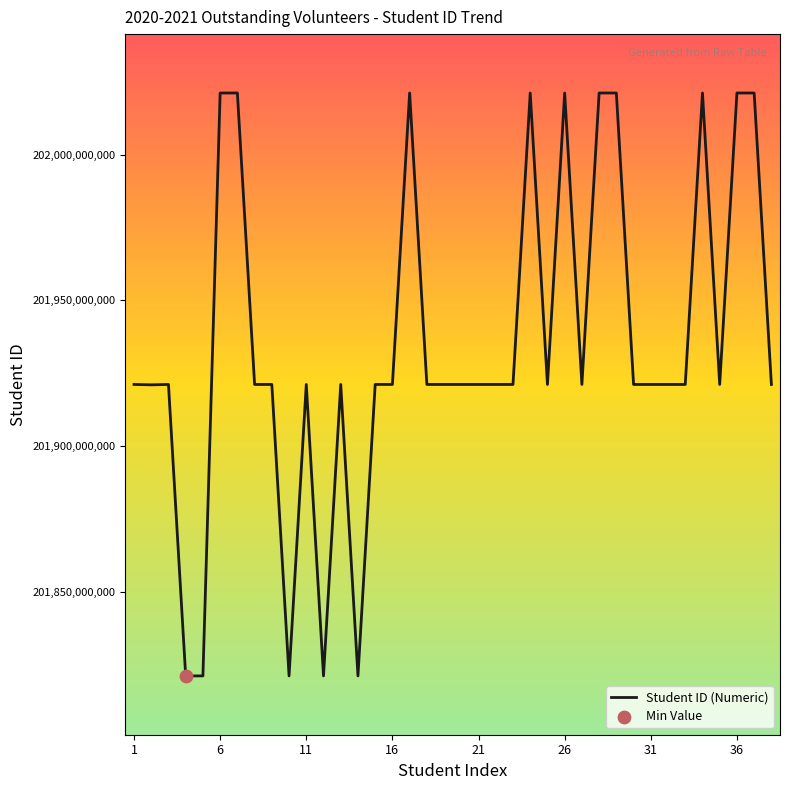

What is the greatest value displayed?

202021130265